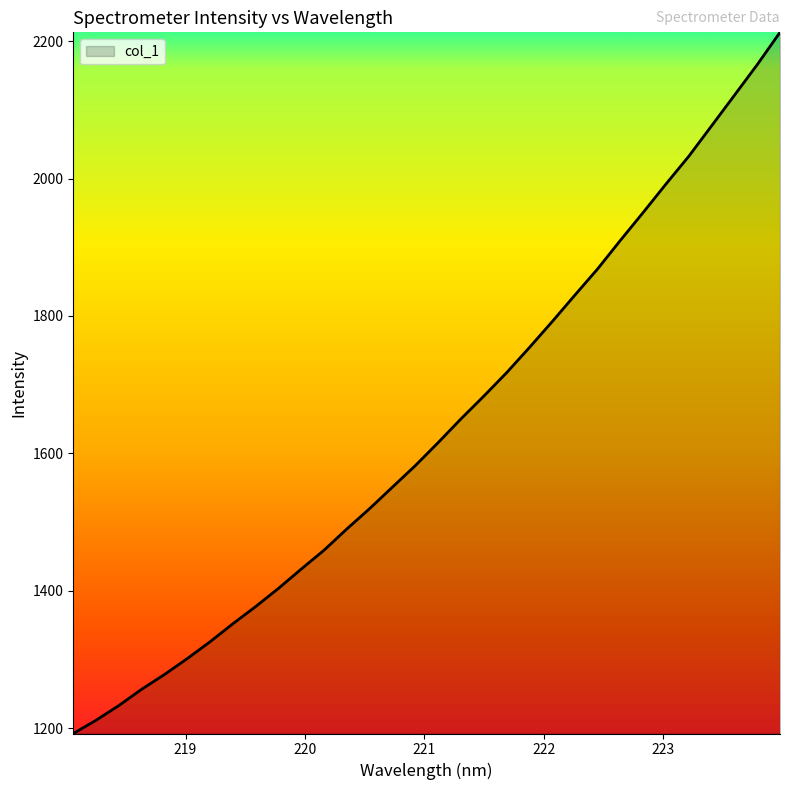

True or false: the data has more than 1 interior local peaks.

False